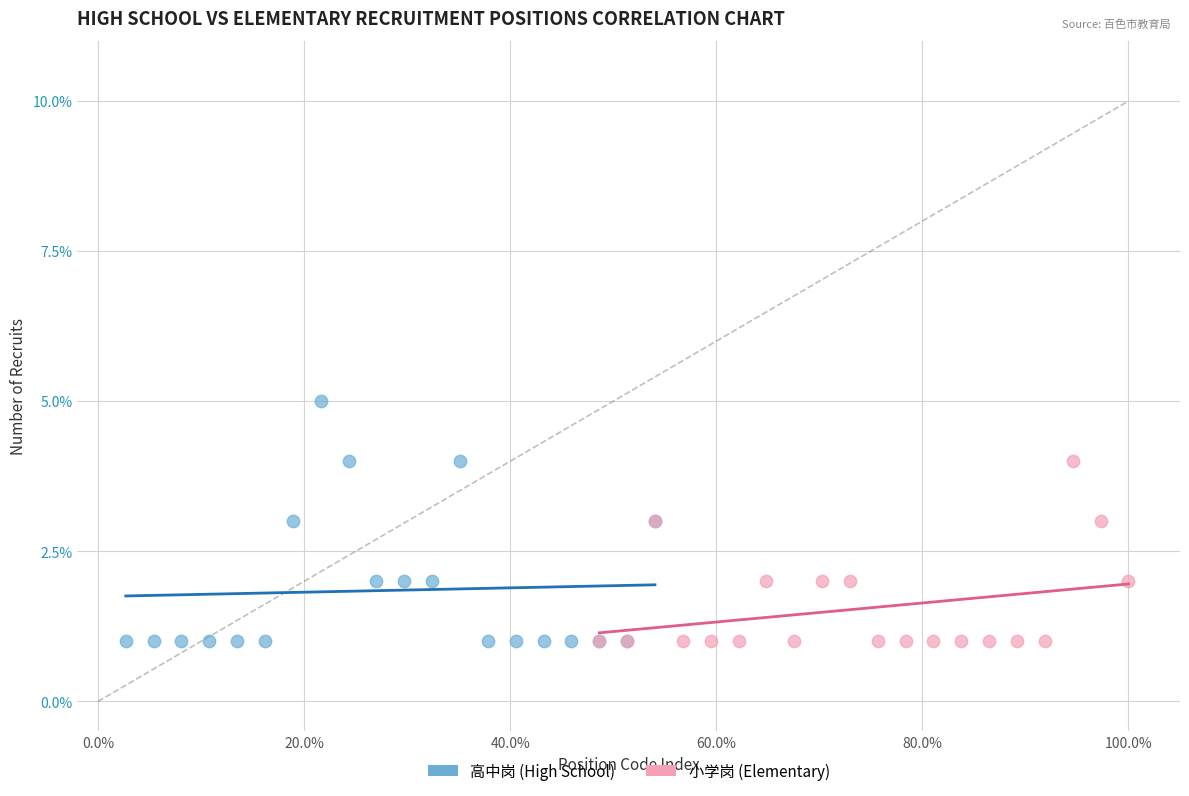

What are all the series names shown in the legend?

高中岗 (High School), 小学岗 (Elementary)